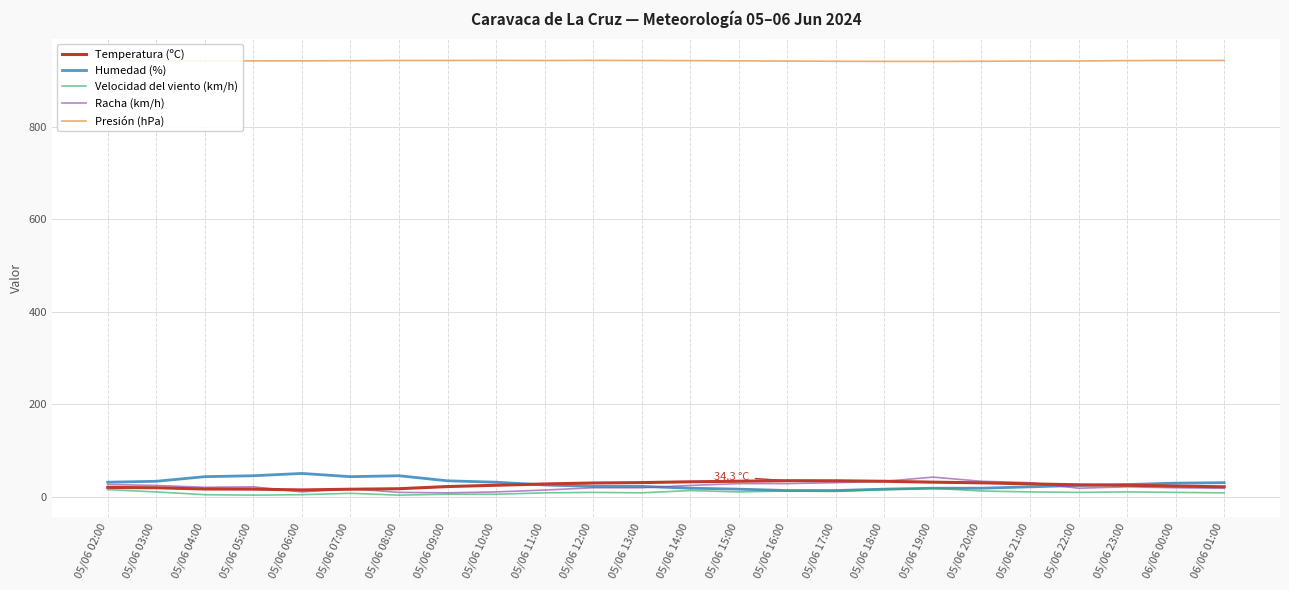

The Presión (hPa) series shows 276.4 at 05/06 18:00. True or false?

False